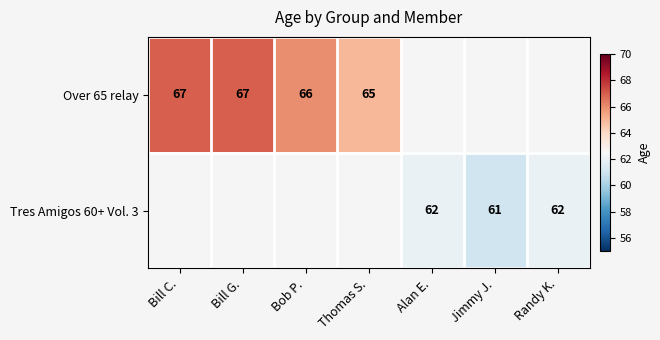

True or false: Over 65 relay has a value of 65 at Thomas S..

True